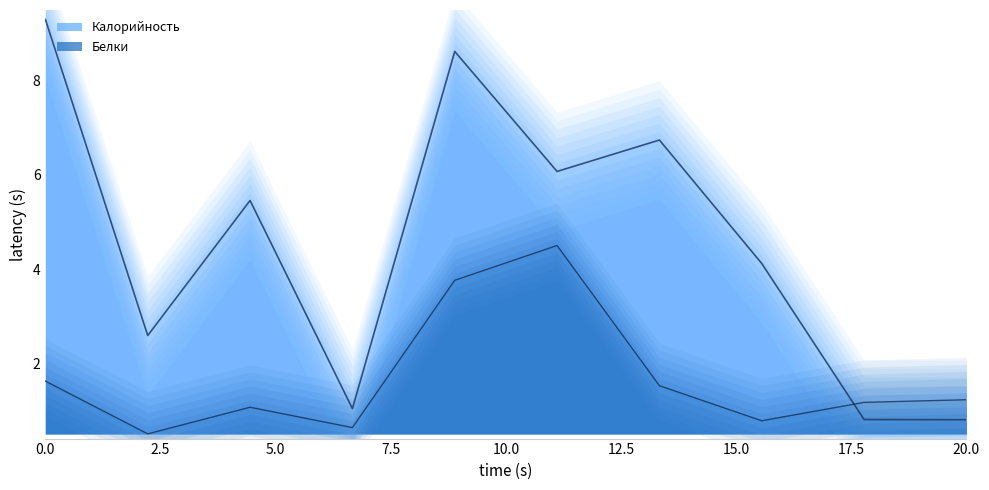

Which series has the largest total across all categories?

Калорийность